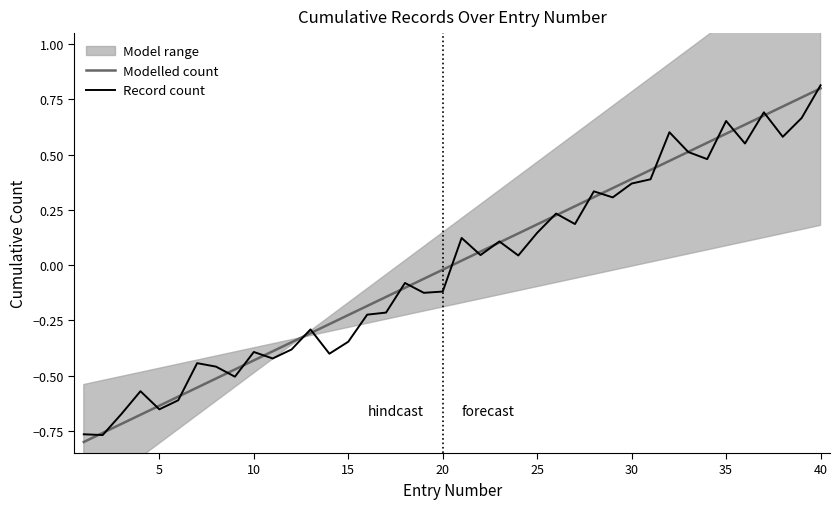

At which label does Modelled count reach its peak?

40